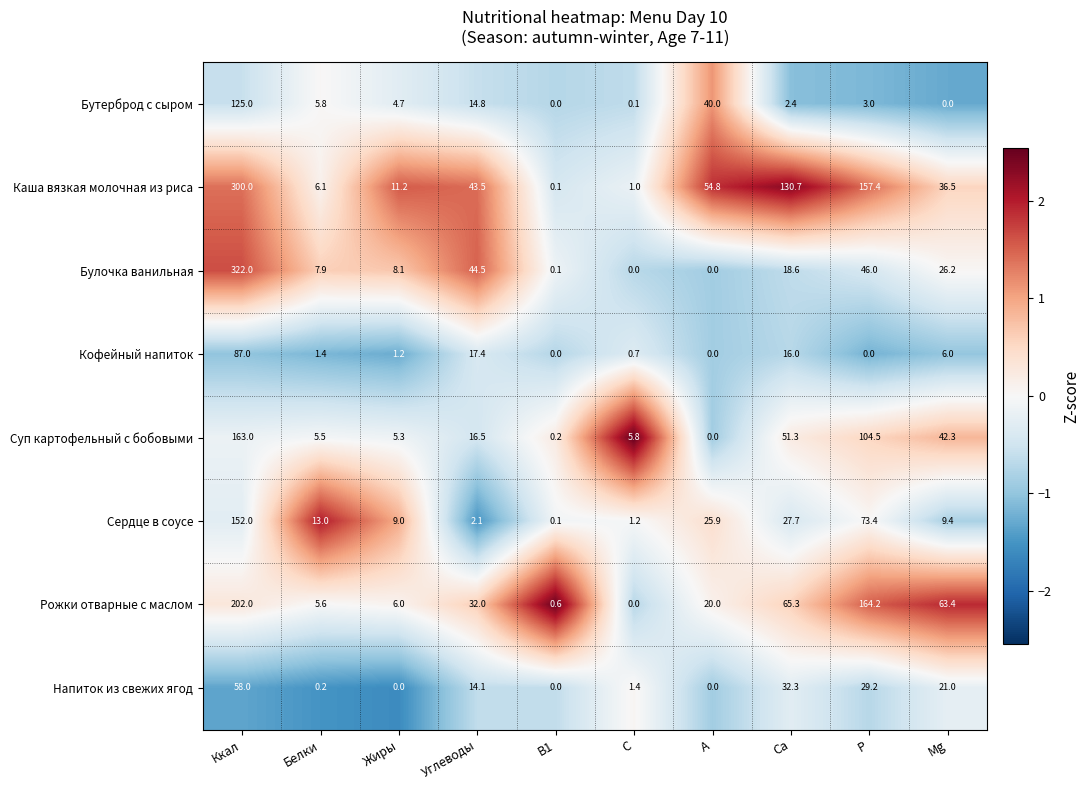

What is the maximum value shown in the chart?

322.0